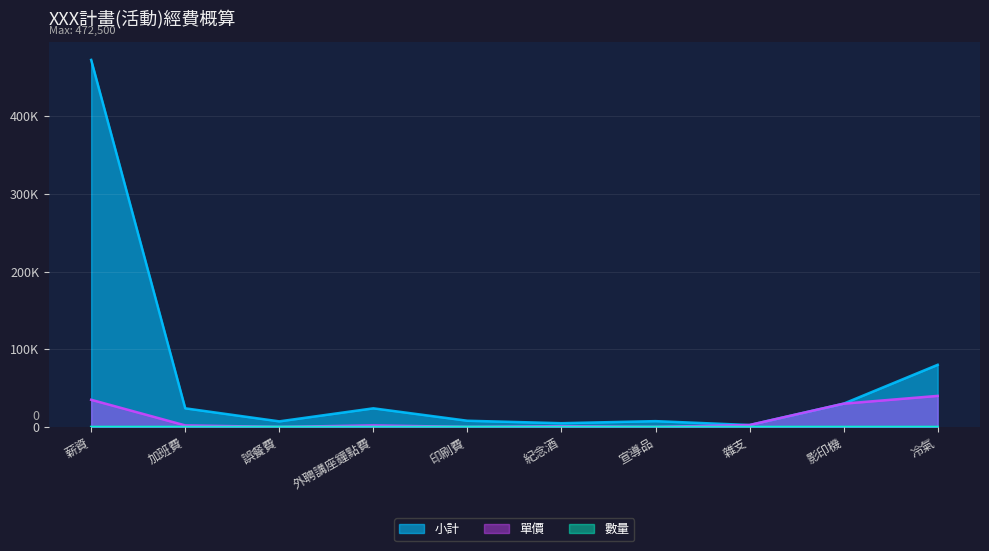

Between 外聘講座鐘點費 and 雜支, which series saw the biggest shift?

小計